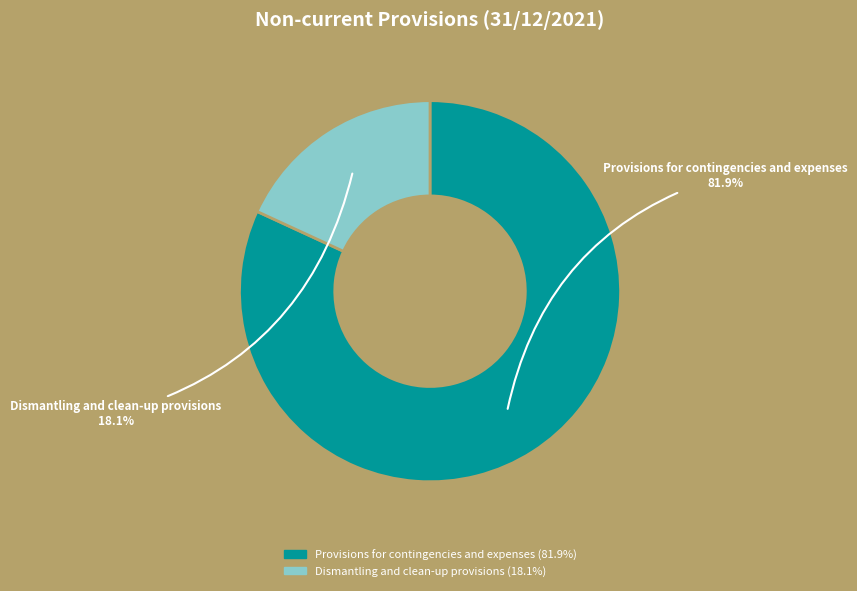

How many slices are in this pie chart?

2